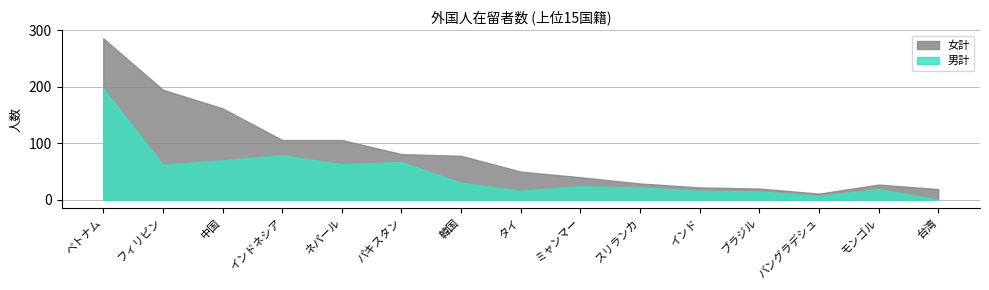

What is the difference between the second highest and second lowest values in the 男計 series?

72